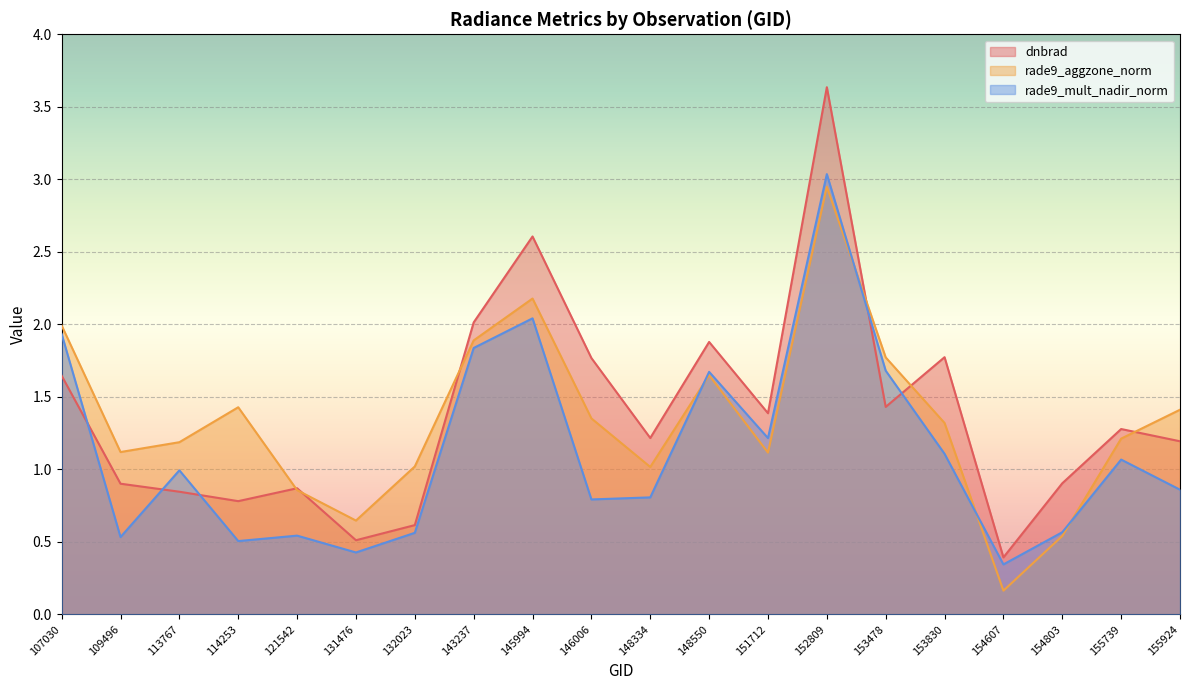

What is the total value across all series at 107030?

5.6